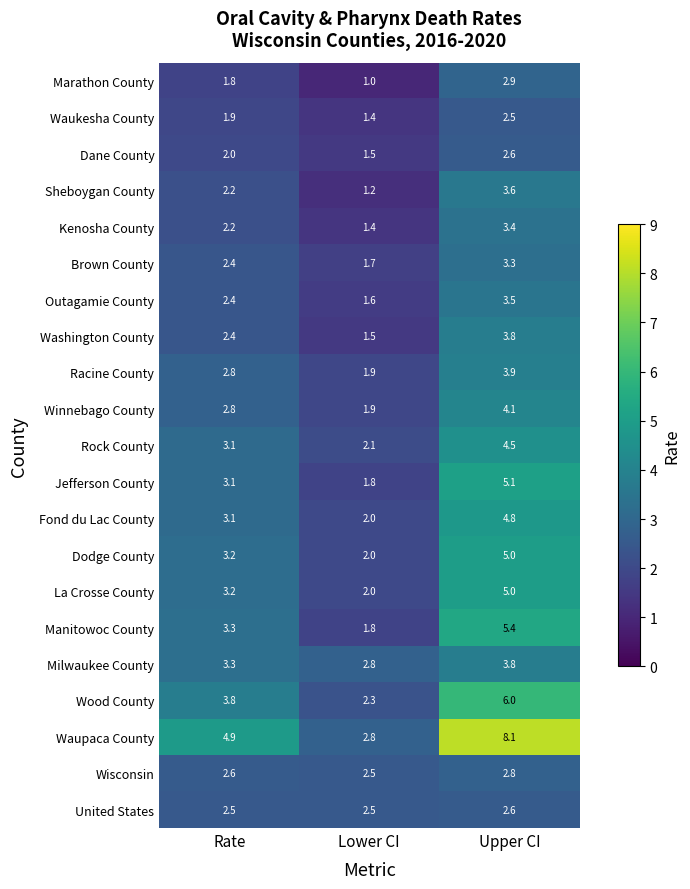

At which category is the sum across all series the highest?

Upper CI